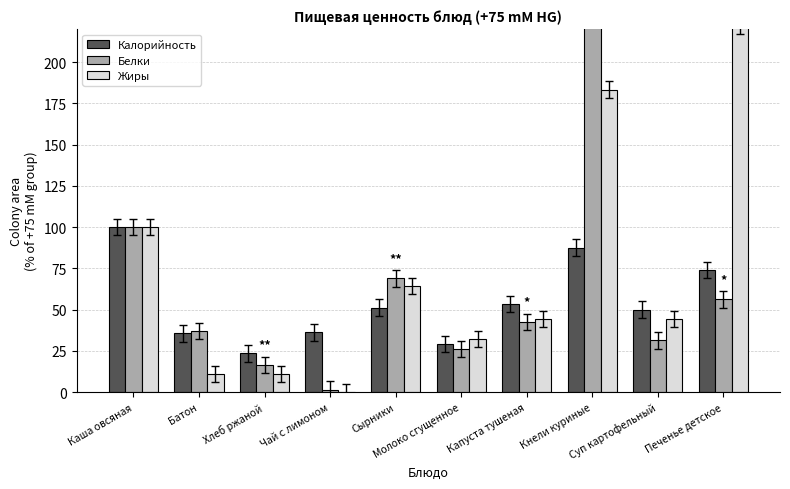

Which category has the lowest value in the Белки series?

Чай с лимоном